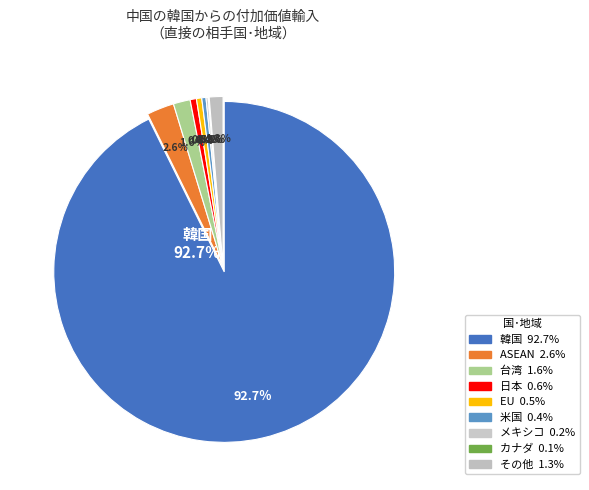

Is it true that メキシコ is 6% of the pie?

False